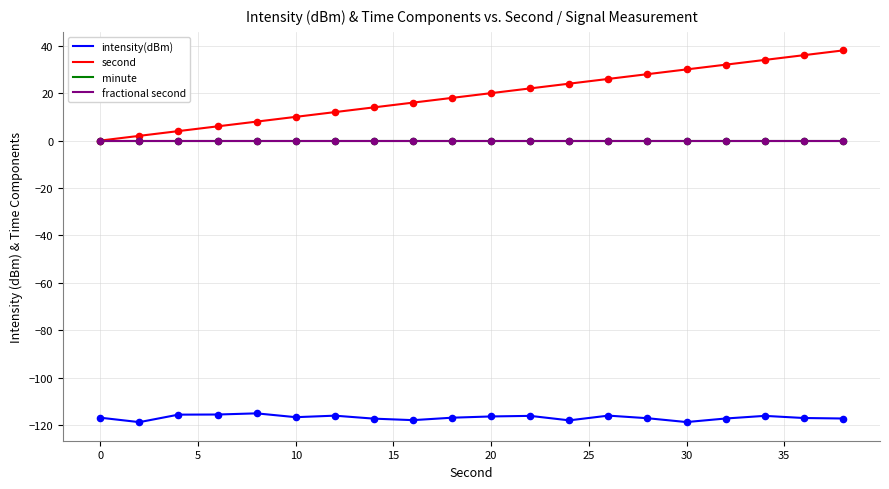

Does the chart have visible grid lines?

Yes